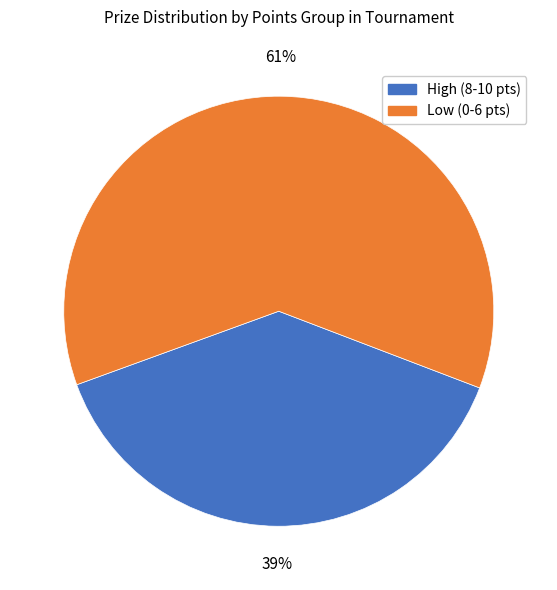

How many segments does this pie chart have?

2